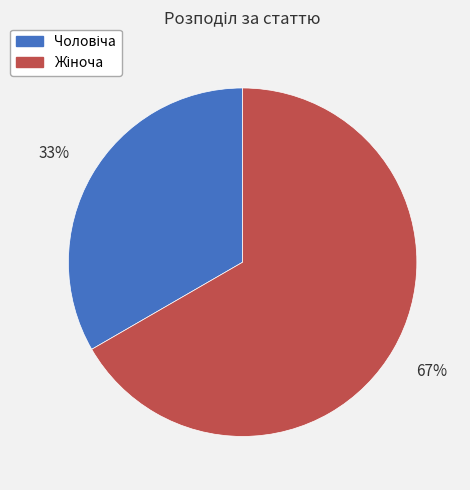

Count the number of slices in the pie.

2